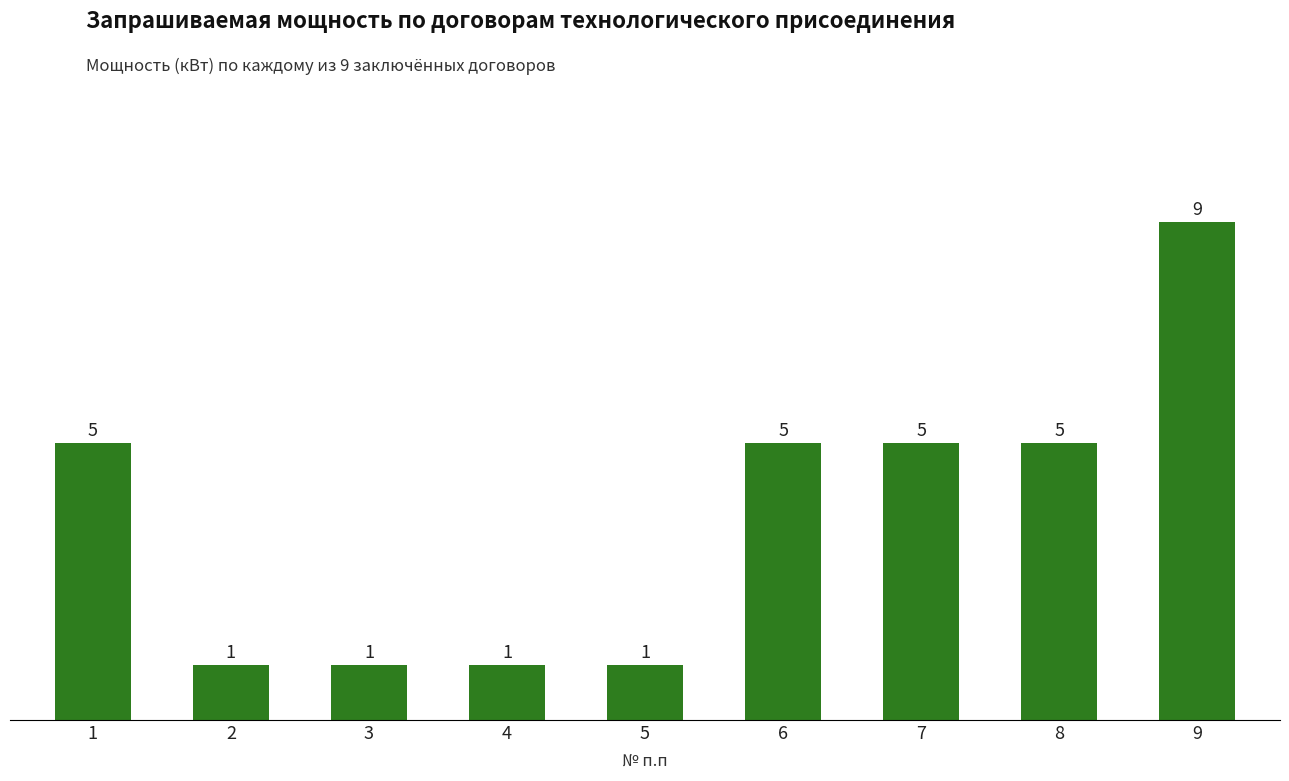

Are the bars grouped side by side (vs. stacked)?

No